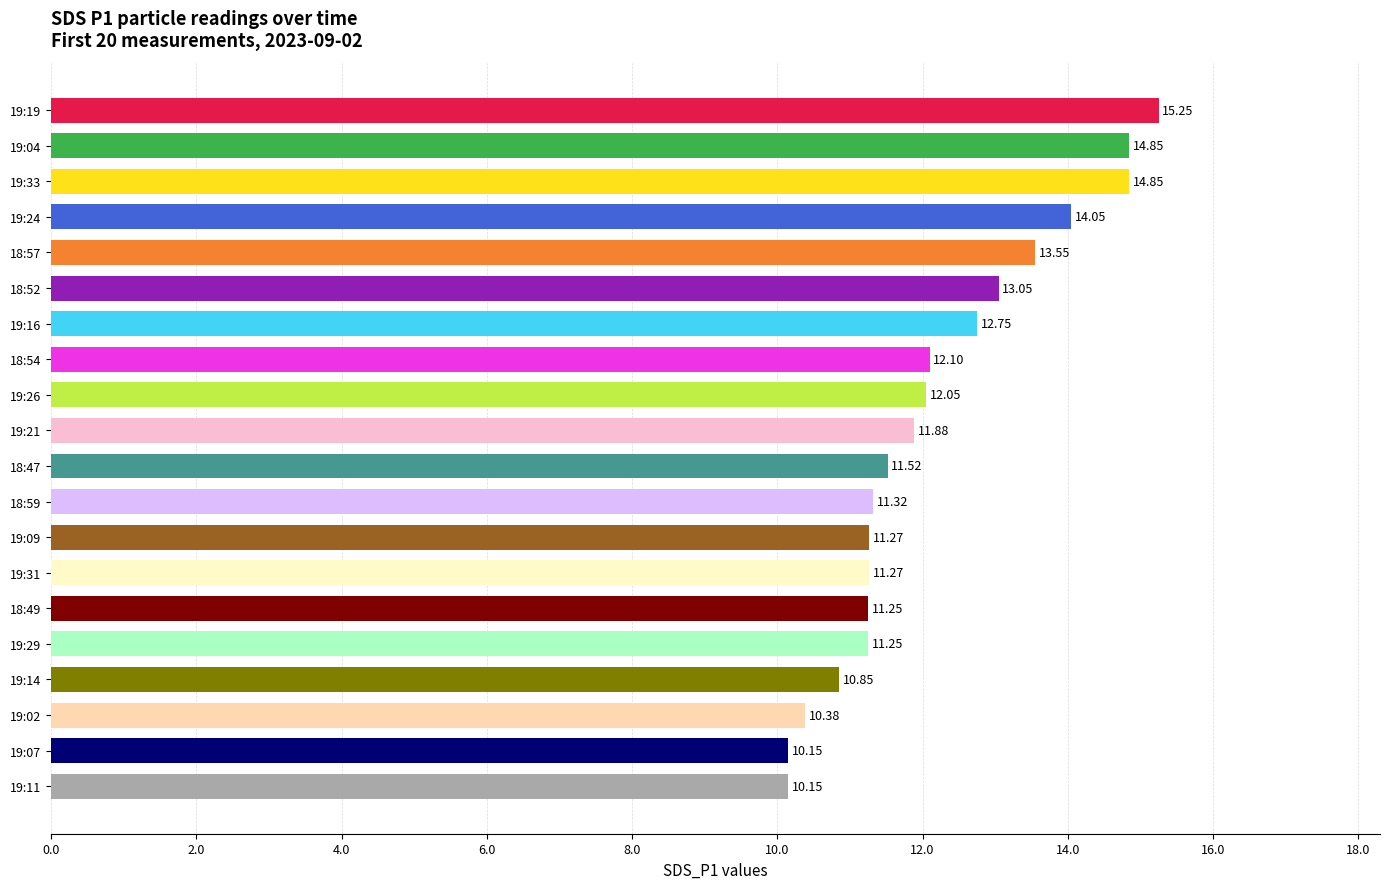

Which has a higher value, 19:19 or 19:29?

19:19